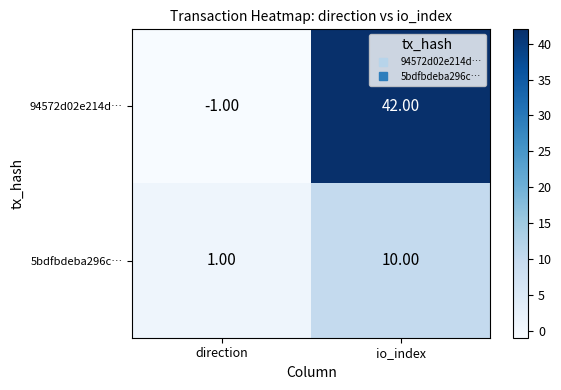

At which category does the chart reach its minimum across all series?

direction